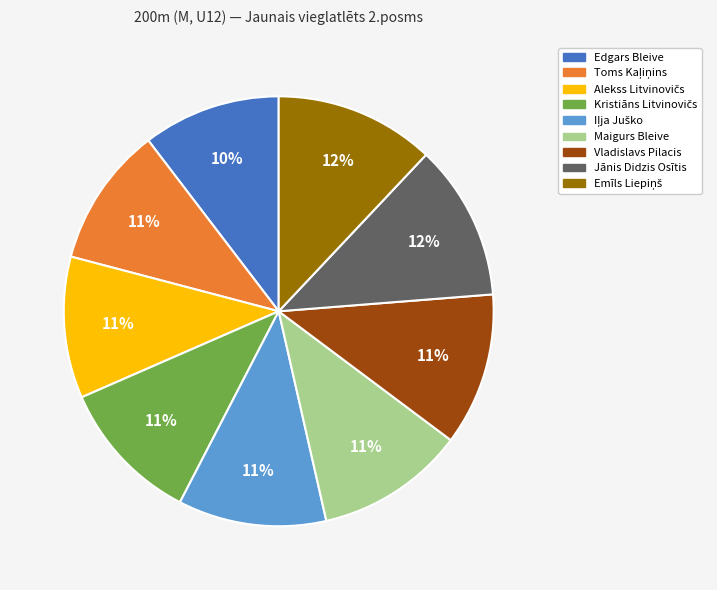

What percentage is the Edgars Bleive slice, to the nearest percent?

10%